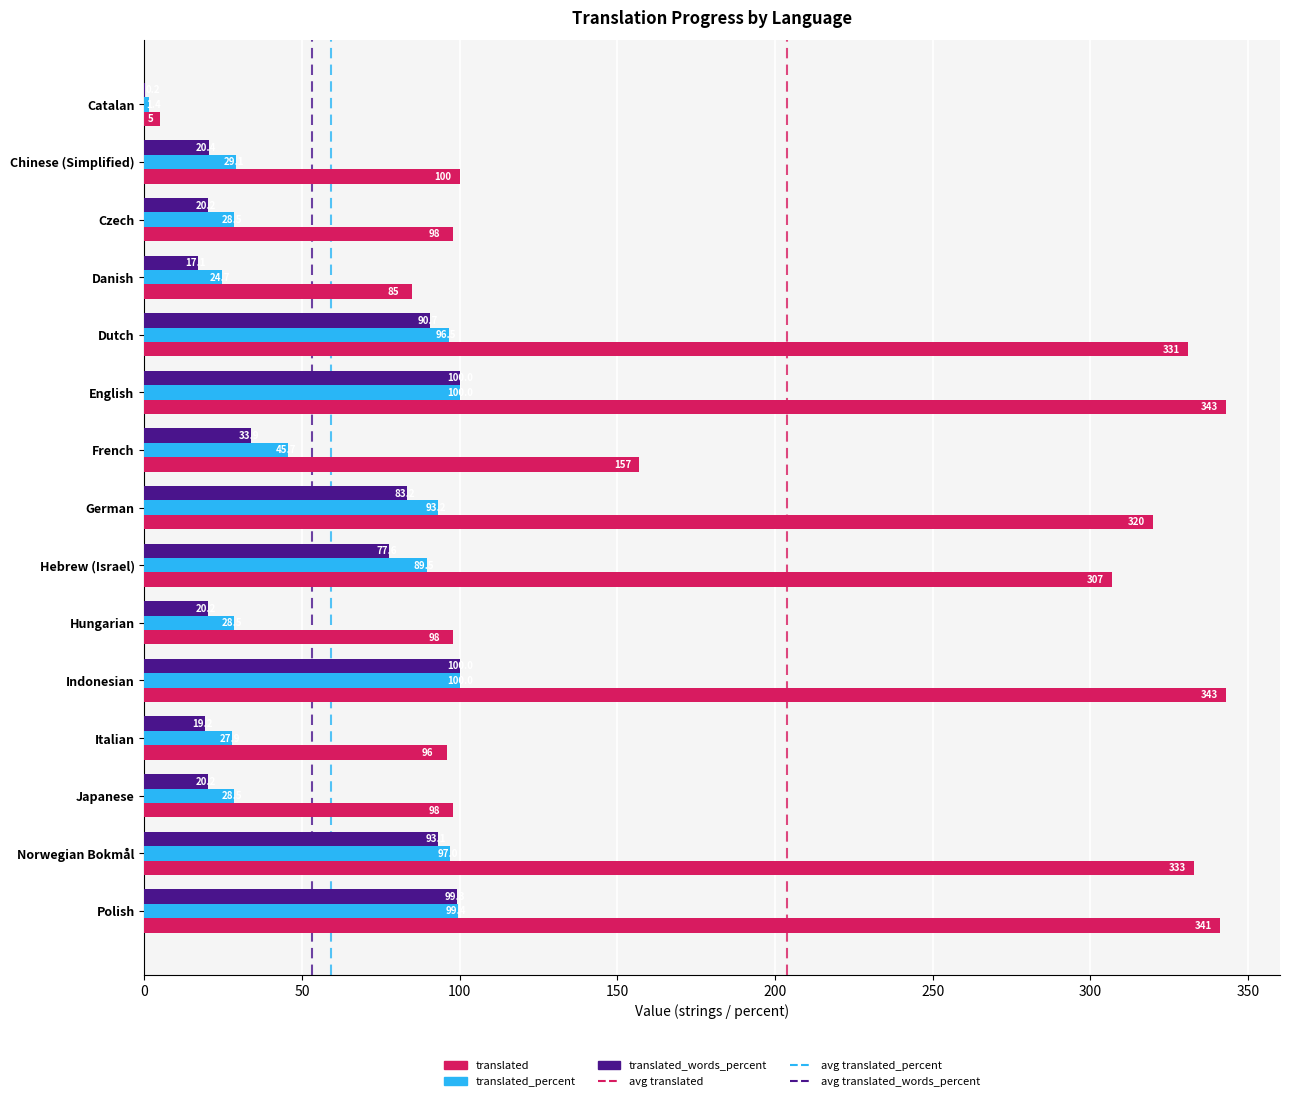

What is the sum of the translated values at Dutch and English?

674.0